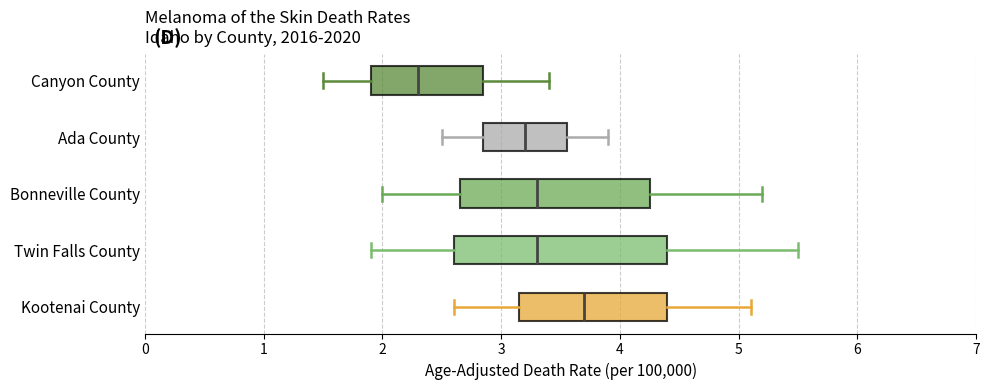

Reading bottom to top, read every box against the x-axis: the position of its median line, the range the box covers, and the ends of its whiskers. The values are not printed on the chart, so give them approximately, as read against the axis.

Kootenai County: median 3.7, box 3.2 to 4.4, whiskers 2.6 to 5.1
Twin Falls County: median 3.3, box 2.6 to 4.4, whiskers 1.9 to 5.5
Bonneville County: median 3.3, box 2.7 to 4.3, whiskers 2.0 to 5.2
Ada County: median 3.2, box 2.9 to 3.6, whiskers 2.5 to 3.9
Canyon County: median 2.3, box 1.9 to 2.9, whiskers 1.5 to 3.4